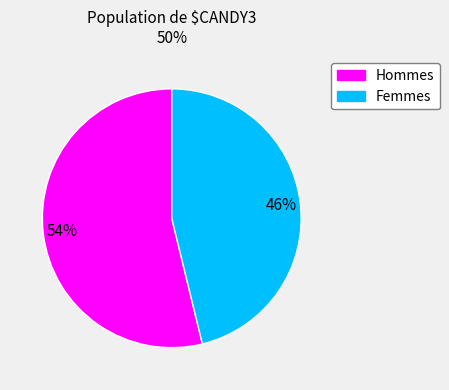

To the nearest percent, what is the difference between the largest and smallest slice percentages?

8%